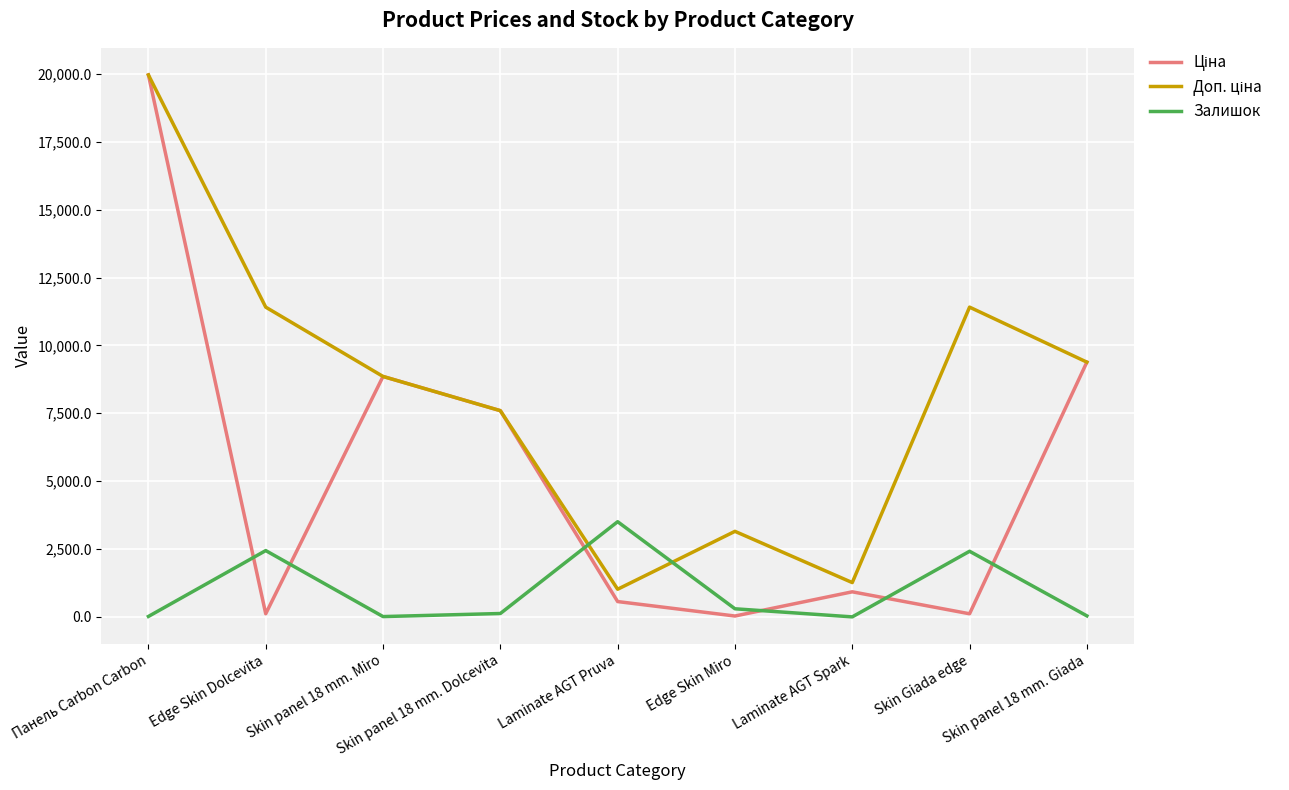

What is the greatest value displayed?

19964.2